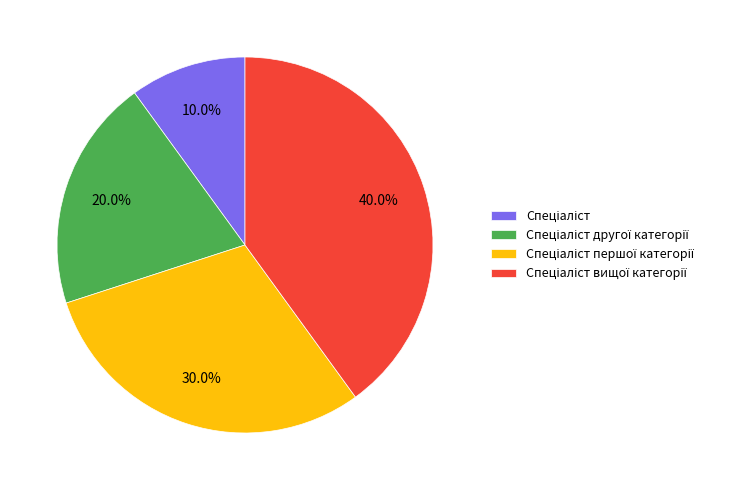

Does any single category account for the majority?

No